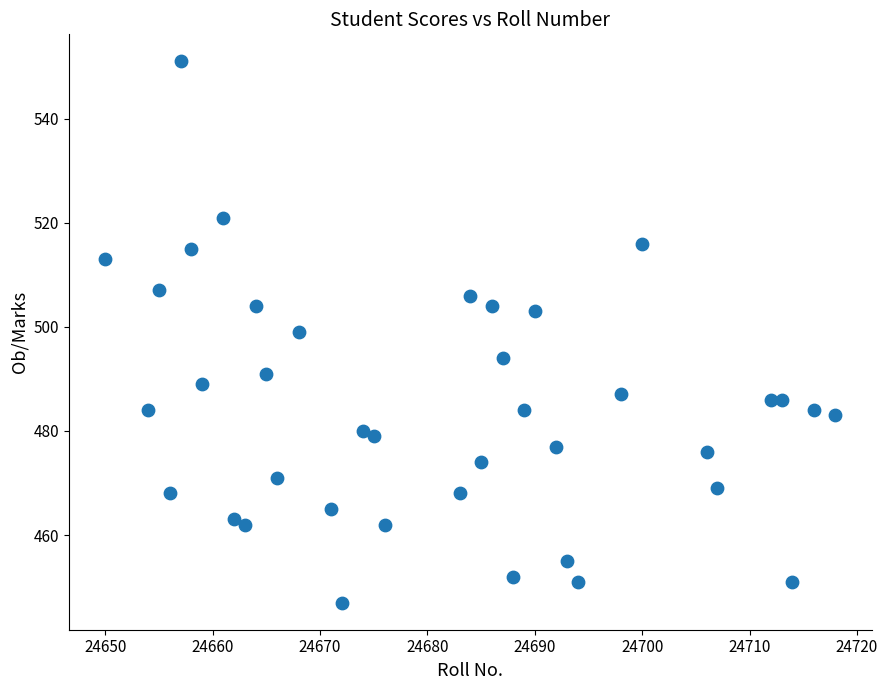

What is the range of X values (max minus min)?

68